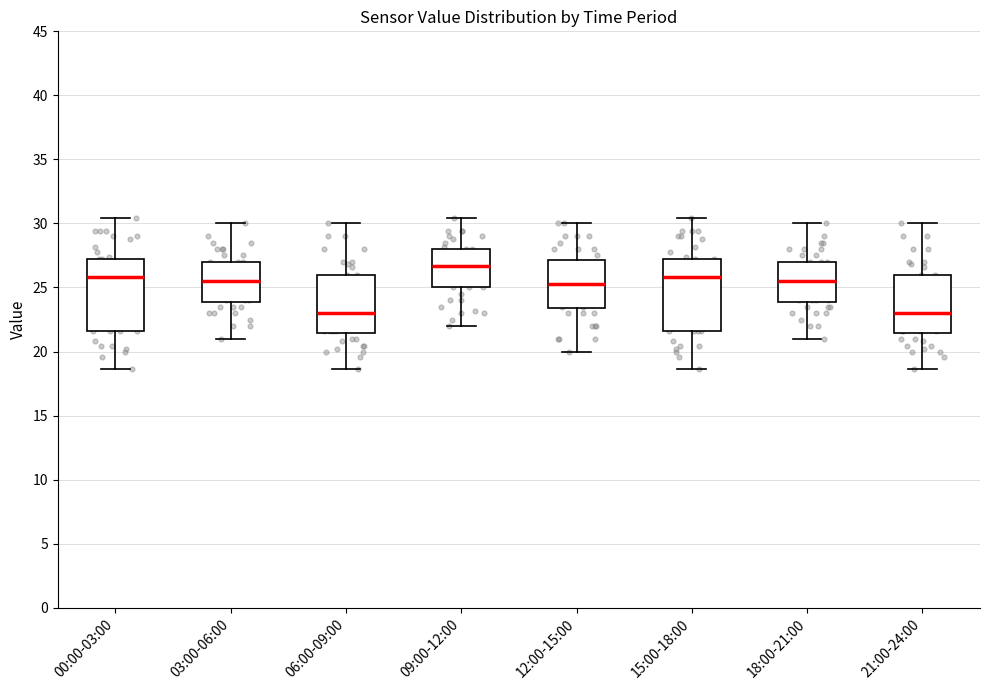

Reading left to right, transcribe this box plot: for each box, give where its median line is, the range the box spans, and where its two whiskers end, as read against the y-axis. The values are not printed on the chart, so give them approximately, as read against the axis.

00:00-03:00: median 26.0, box 21.5 to 27.5, whiskers 18.5 to 30.5
03:00-06:00: median 25.5, box 24.0 to 27.0, whiskers 21.0 to 30.0
06:00-09:00: median 23.0, box 21.5 to 26.0, whiskers 18.5 to 30.0
09:00-12:00: median 26.5, box 25.0 to 28.0, whiskers 22.0 to 30.5
12:00-15:00: median 25.5, box 23.5 to 27.0, whiskers 20.0 to 30.0
15:00-18:00: median 26.0, box 21.5 to 27.5, whiskers 18.5 to 30.5
18:00-21:00: median 25.5, box 24.0 to 27.0, whiskers 21.0 to 30.0
21:00-24:00: median 23.0, box 21.5 to 26.0, whiskers 18.5 to 30.0